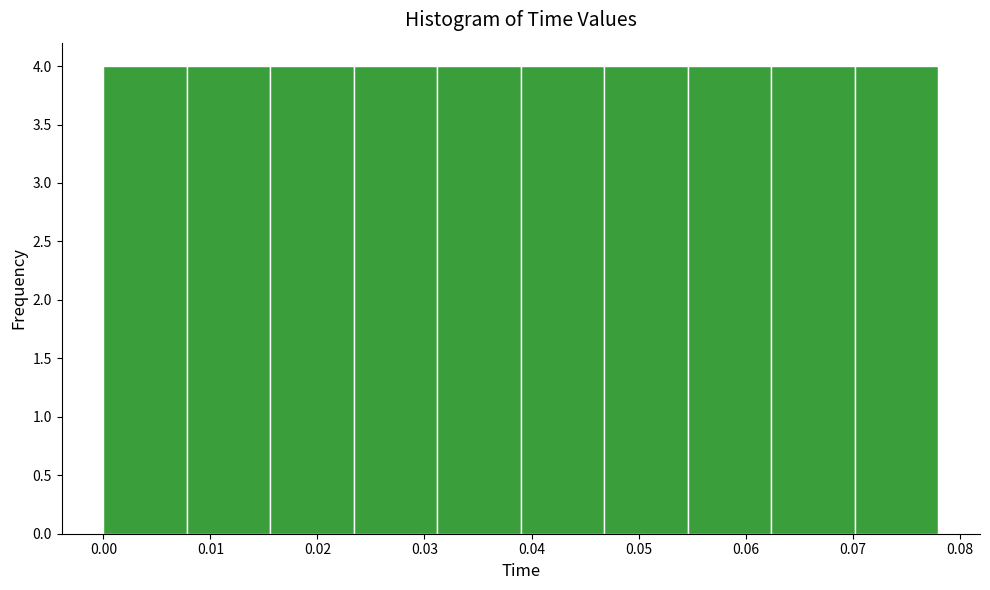

What is the height of the bar covering 0.031 to 0.039 on the x-axis? Neither the bar edges nor the heights are printed on the chart, so give them approximately, as read against the axes.

4